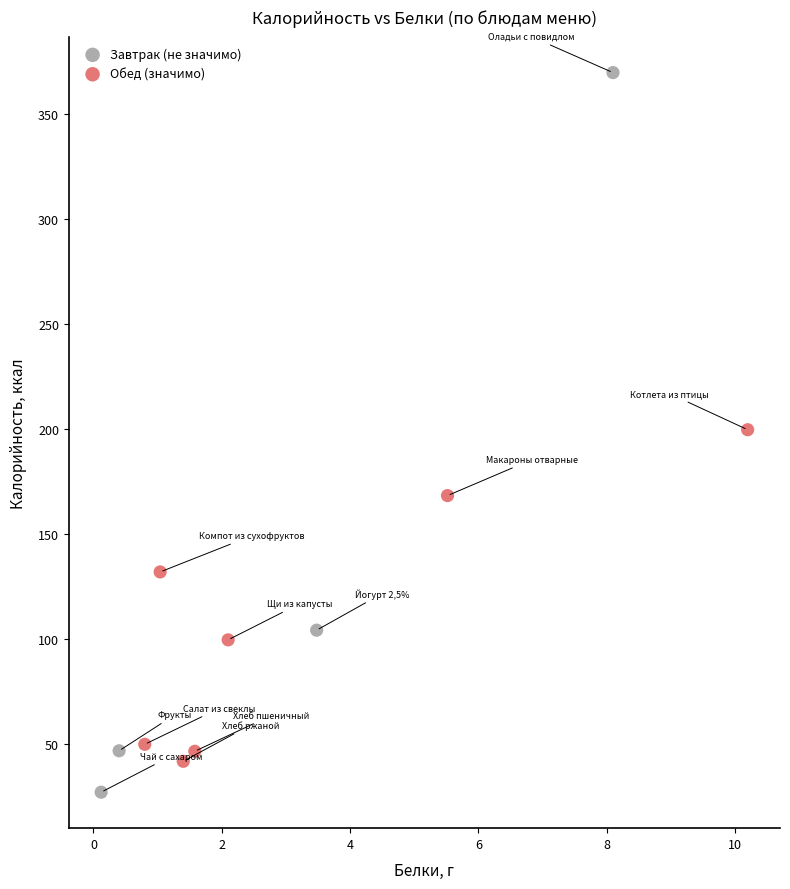

What are all the series names shown in the legend?

Завтрак (не значимо), Обед (значимо)